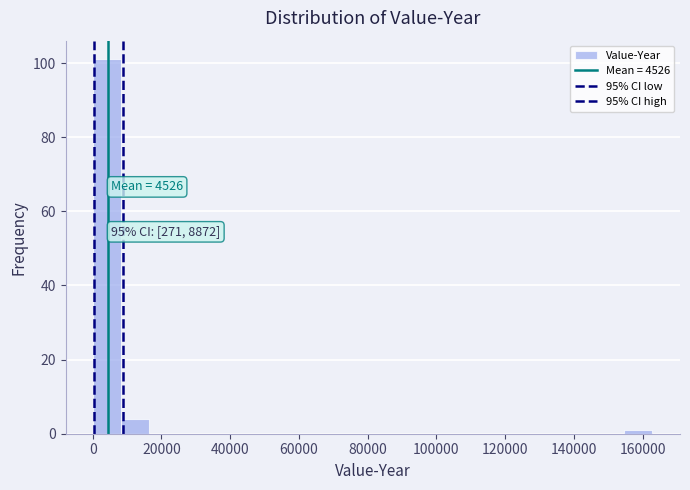

Which range on the x-axis has the tallest bar?

0 to 8000